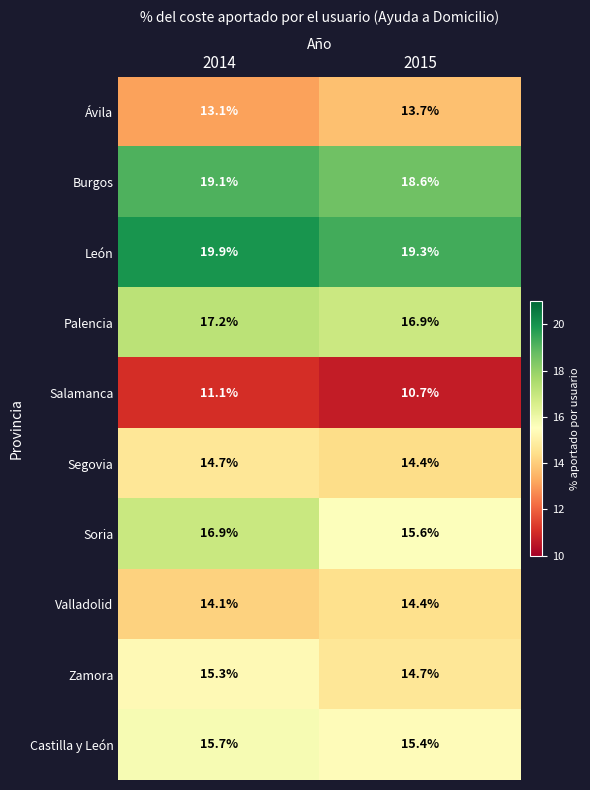

What is the sum of the Burgos values at 2014 and 2015?

37.7